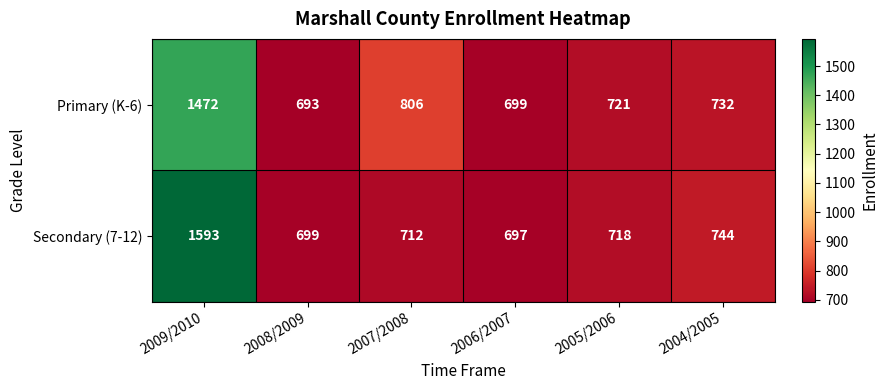

What is the difference between the maximum and minimum values in the Secondary (7-12) series?

896